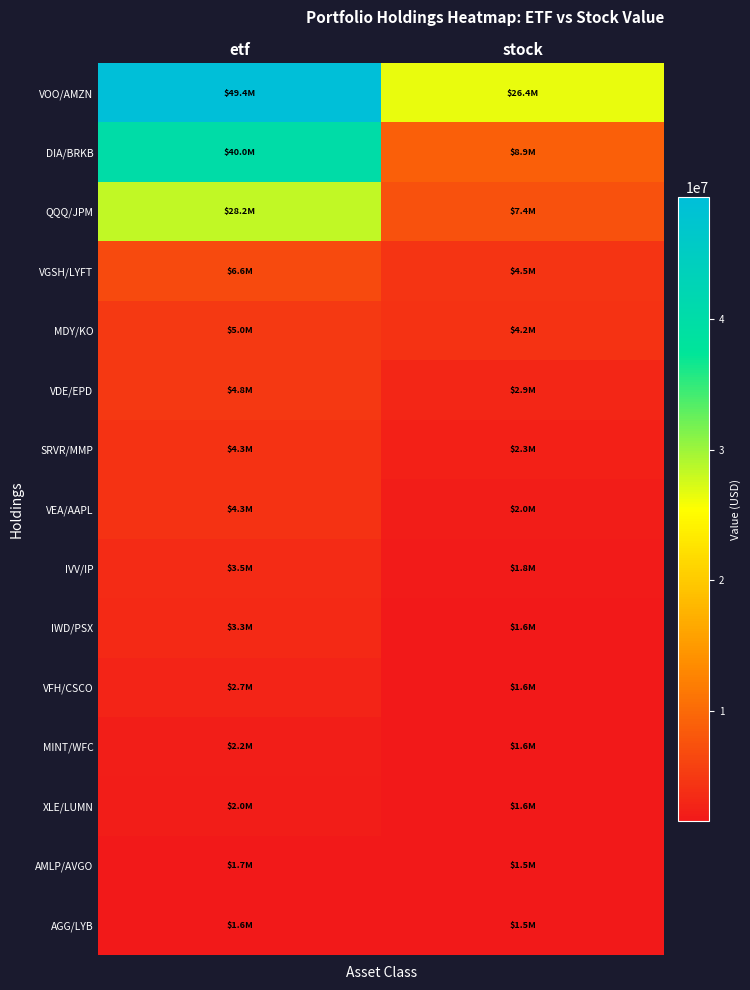

Count the number of categories in the chart.

2